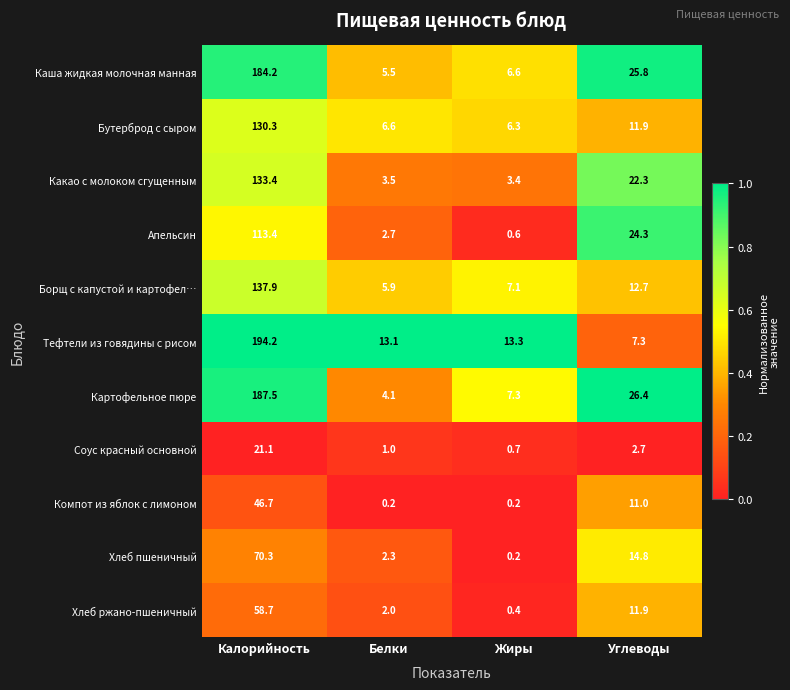

Which category has the lowest value in the Каша жидкая молочная манная series?

Белки